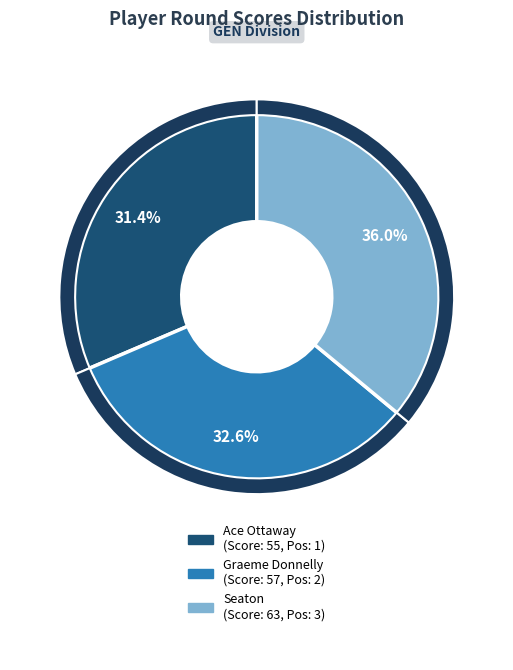

Between Seaton and Ace Ottaway, which is larger?

Seaton